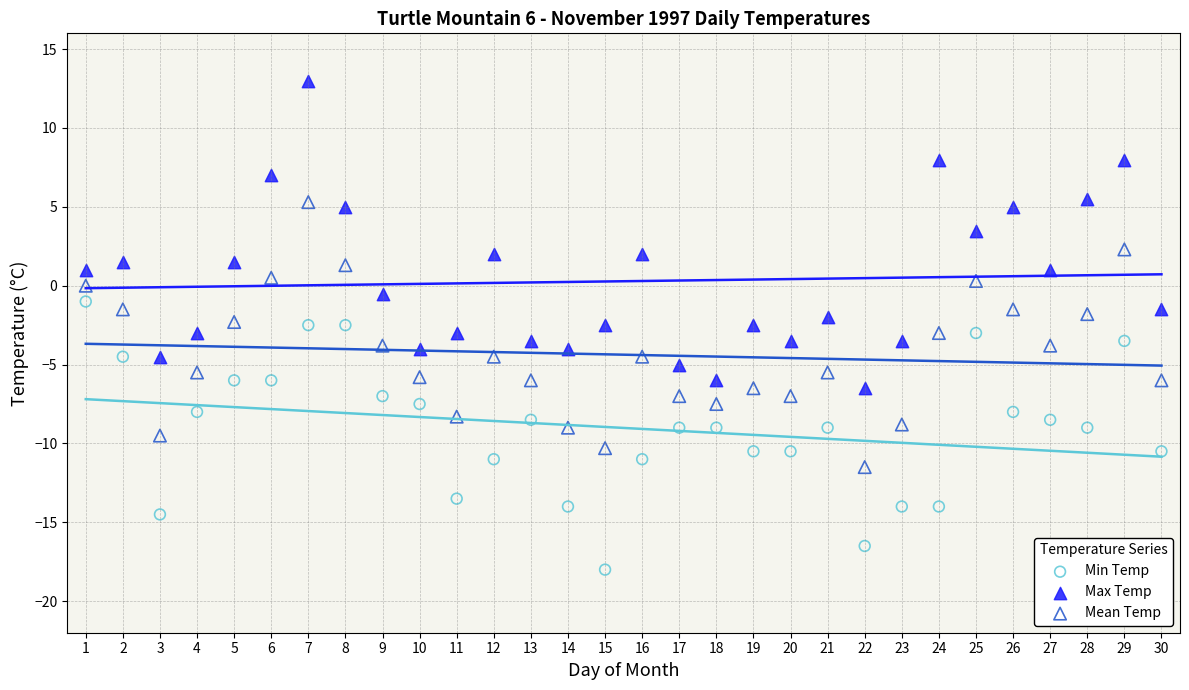

Which series has the widest spread of Y values?

Max Temp